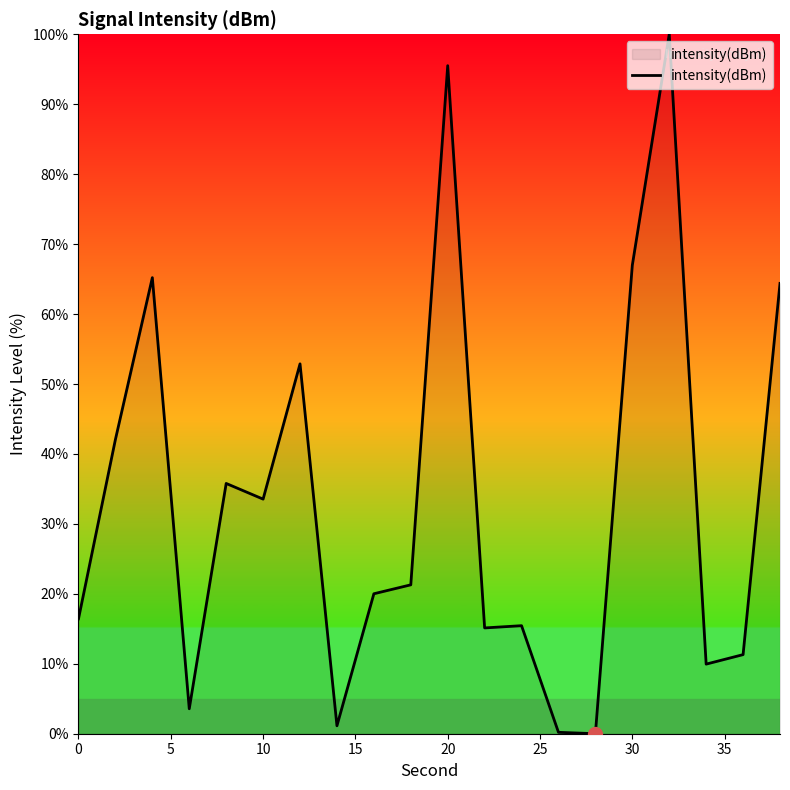

What is the greatest value displayed?

100.0